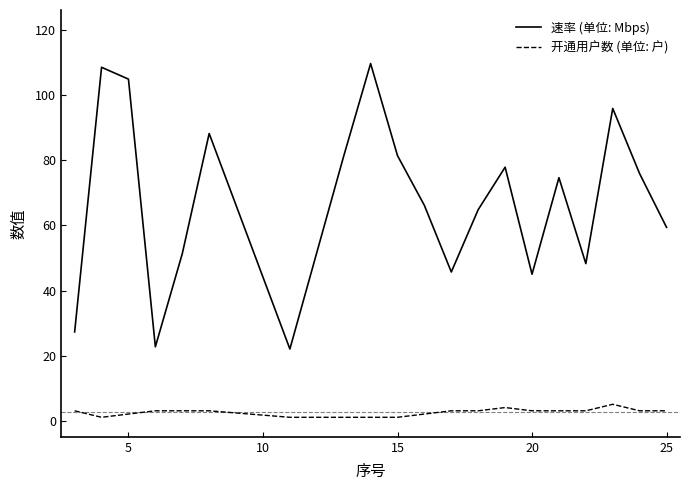

Which series has the largest total across all categories?

速率 (单位: Mbps)